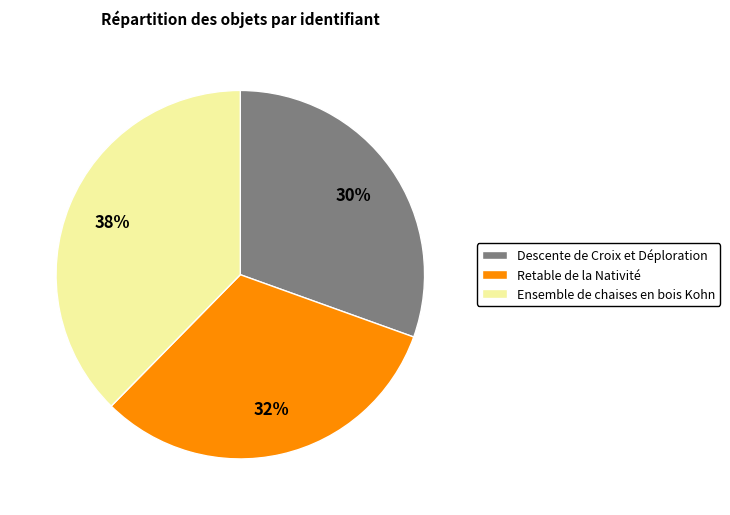

True or false: Retable de la Nativité accounts for 44% of the total.

False